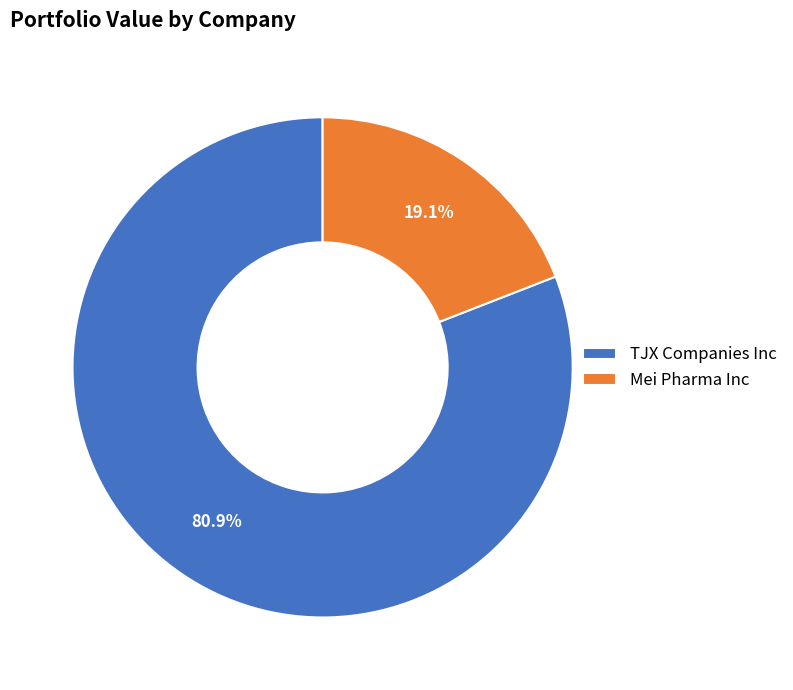

How many slices are in this pie chart?

2